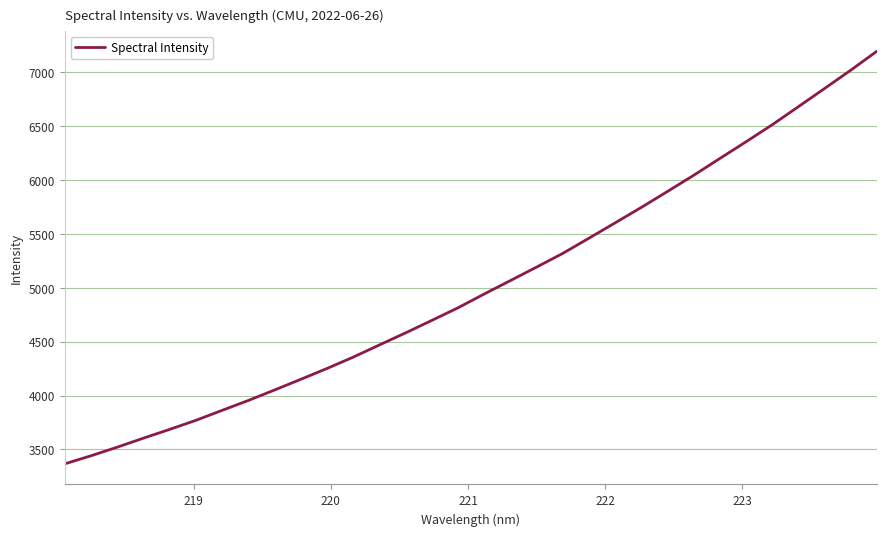

What is the difference between the maximum and minimum values?

3829.3